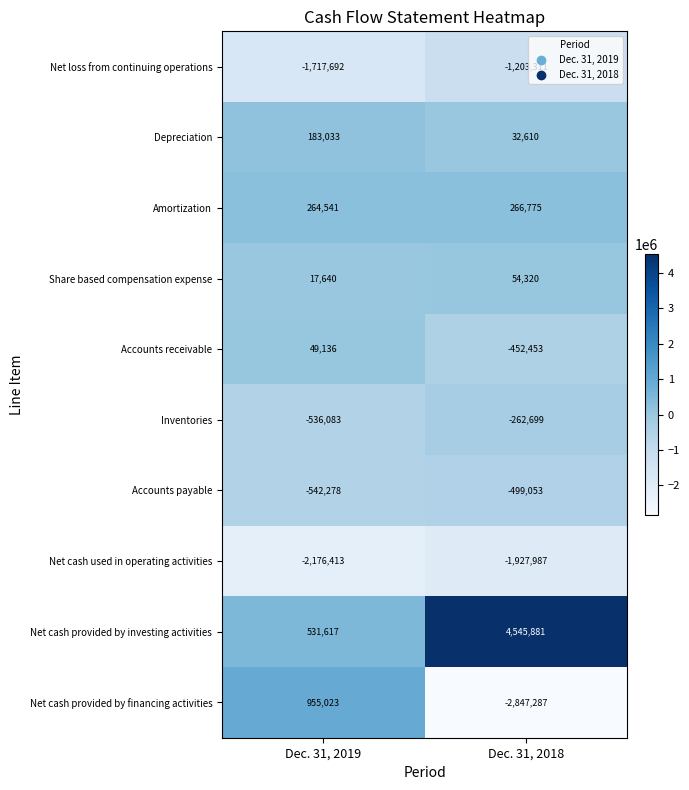

At which label does Depreciation reach its peak?

Dec. 31, 2019